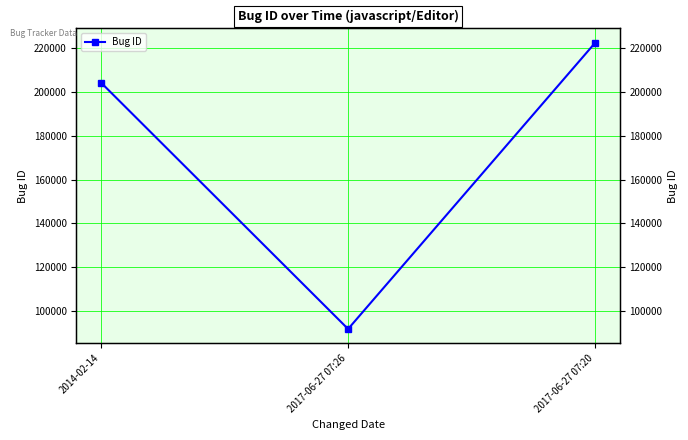

What is the average value?

172818